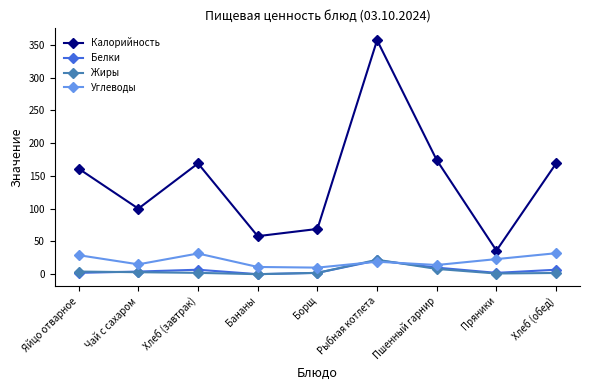

At how many categories does at least one series exceed 350?

1